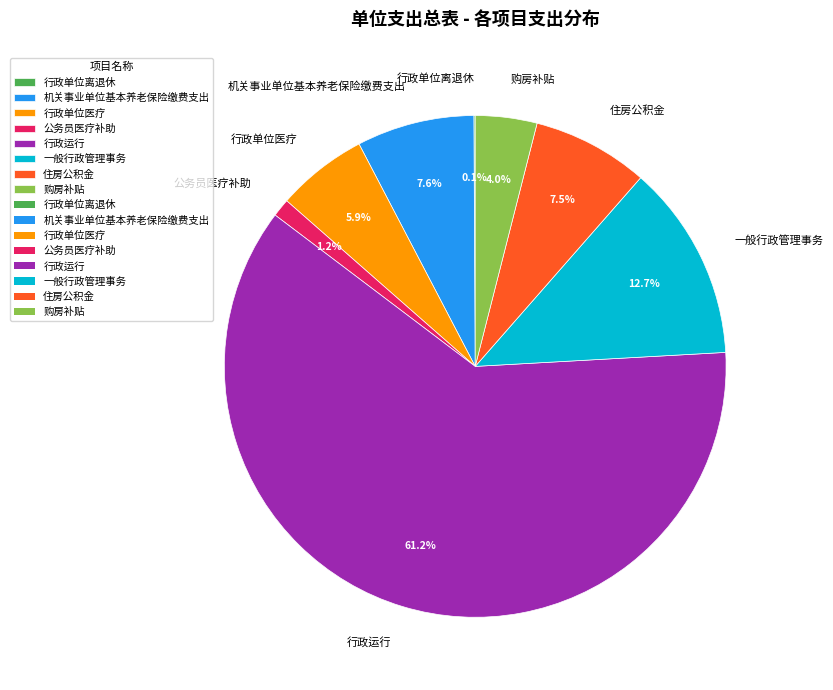

What is the majority slice?

行政运行